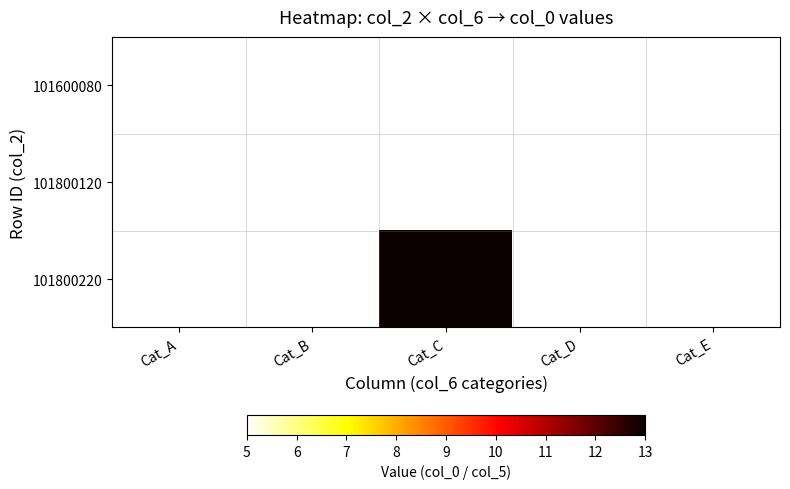

What is the total value across all series at Cat_D?

15